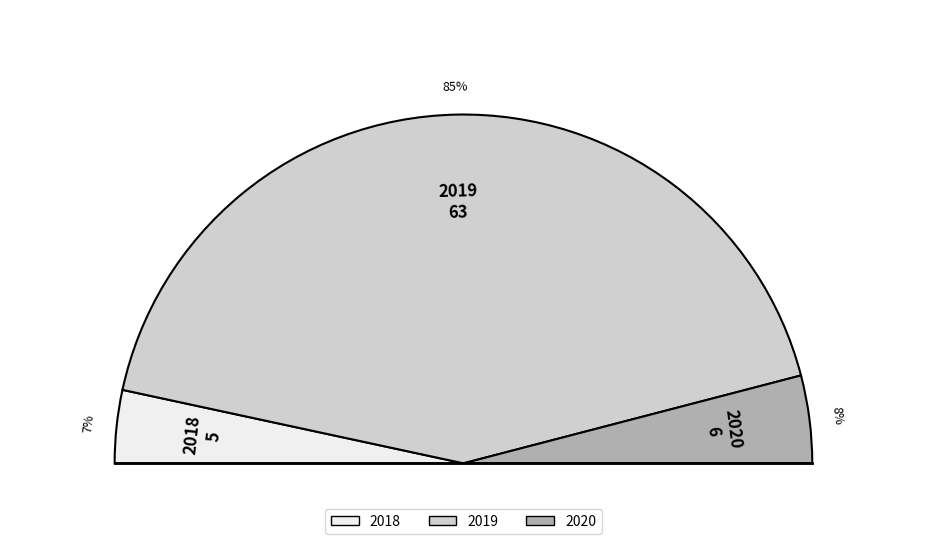

Between 2018 and 2020, which is larger?

2020